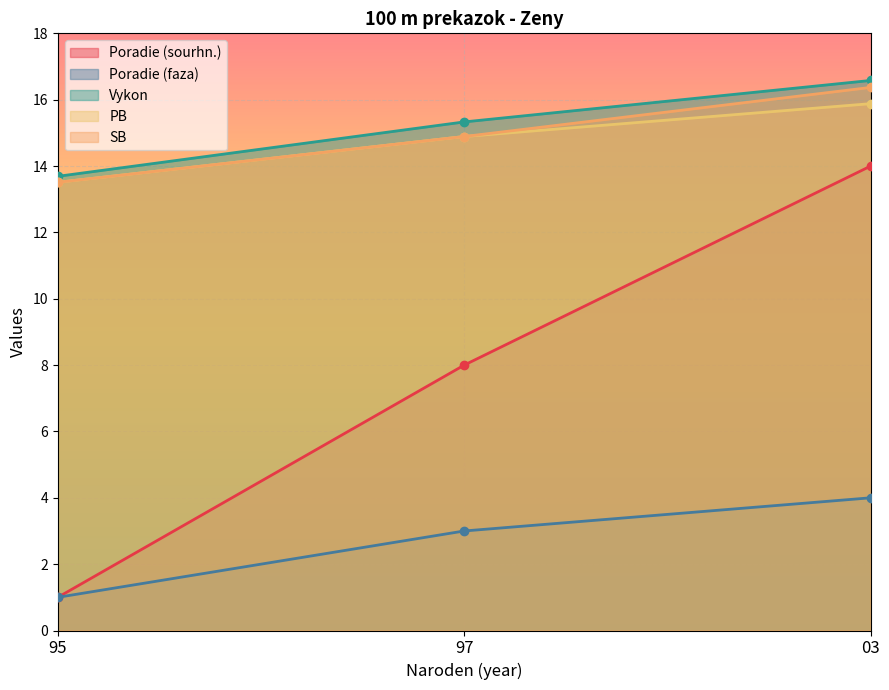

Between 97 and 03, which series saw the biggest shift?

Poradie (sourhn.)